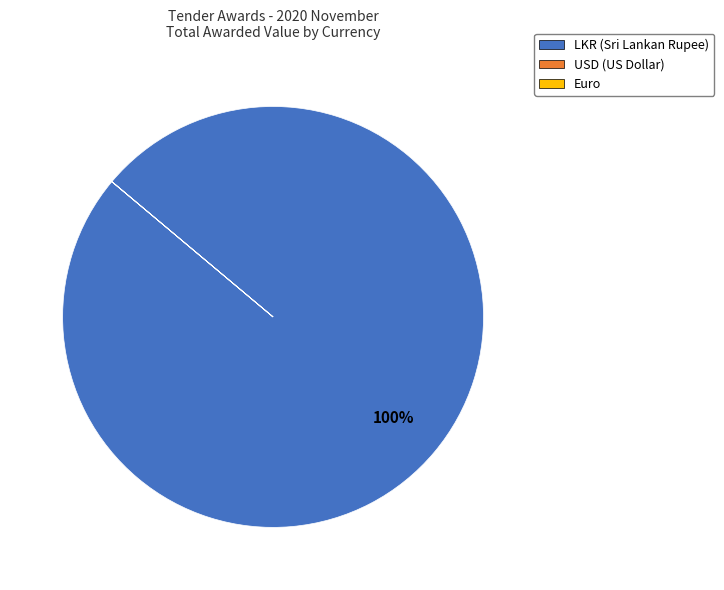

To the nearest percent, what is the difference between the largest and smallest slice percentages?

100%